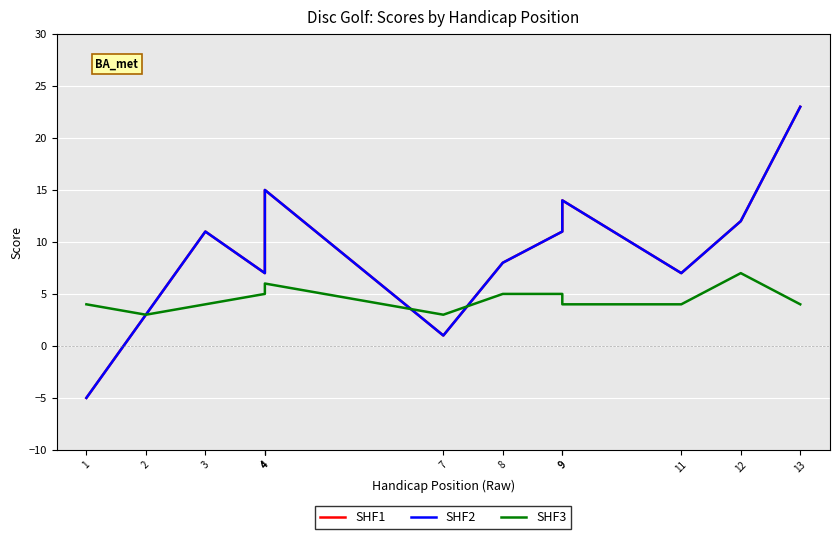

How many lines are shown in the chart?

3